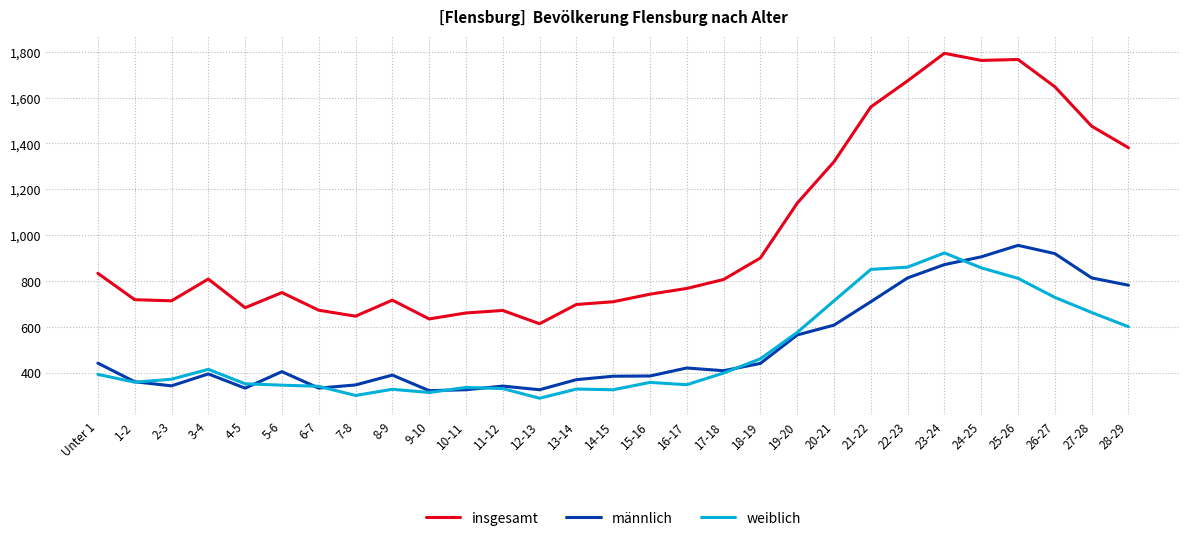

True or false: weiblich has more than 2 interior local peaks.

True